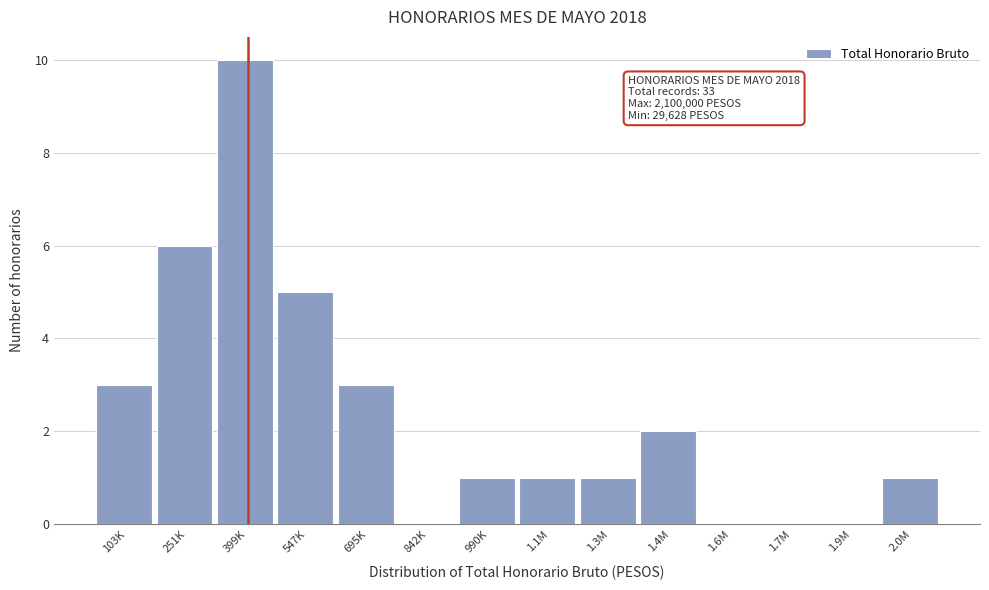

Reading right to left, transcribe all the data shown in this chart.

2.0M=1	1.9M=0	1.7M=0	1.6M=0	1.4M=2	1.3M=1	1.1M=1	990K=1	842K=0	695K=3	547K=5	399K=10	251K=6	103K=3